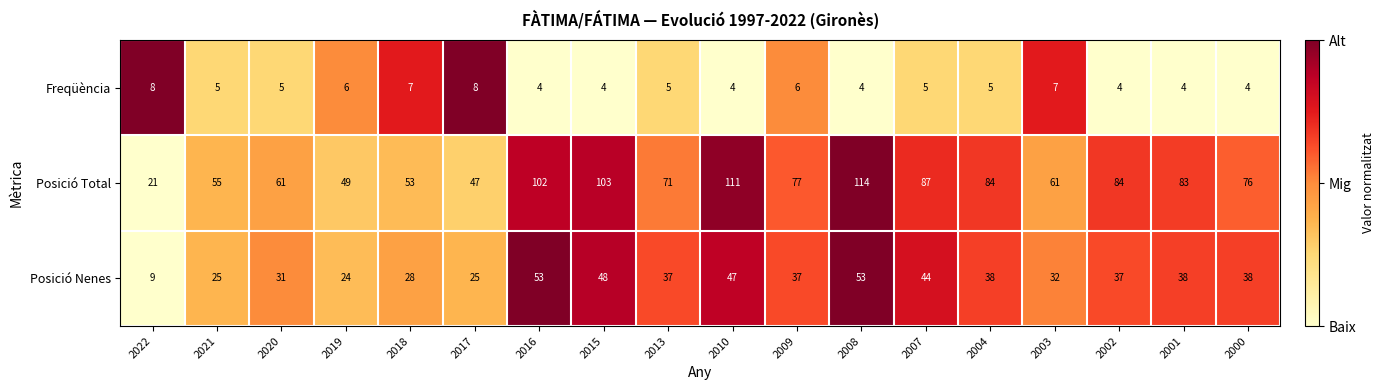

Between 2009 and 2004, which series saw the biggest shift?

Posició Total